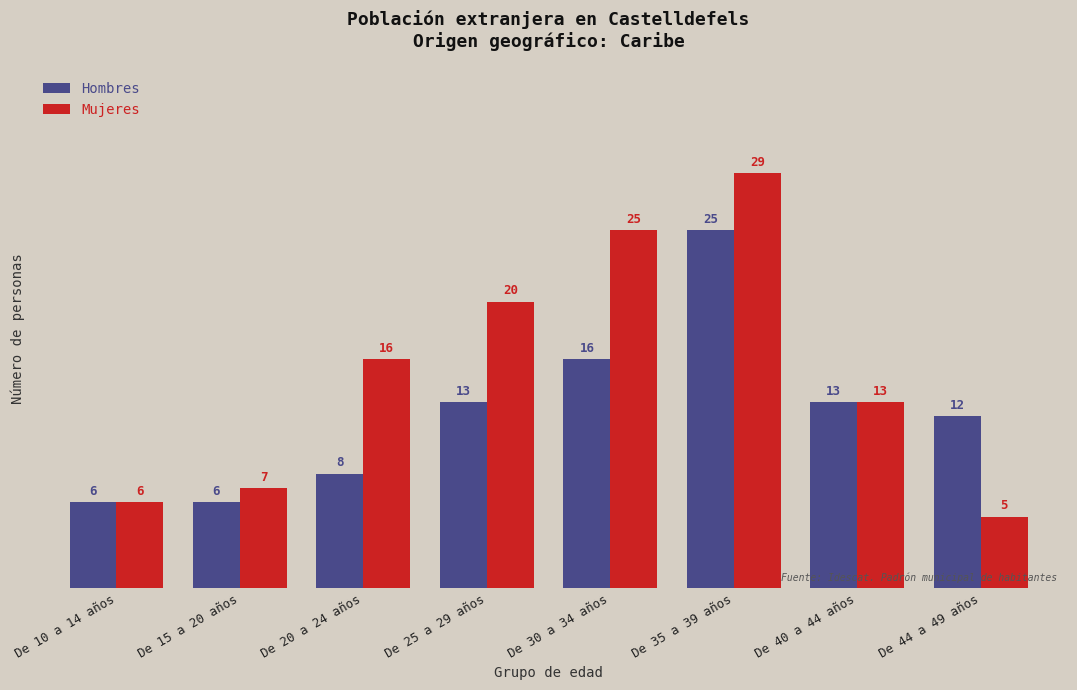

What are all the series names shown in the legend?

Hombres, Mujeres